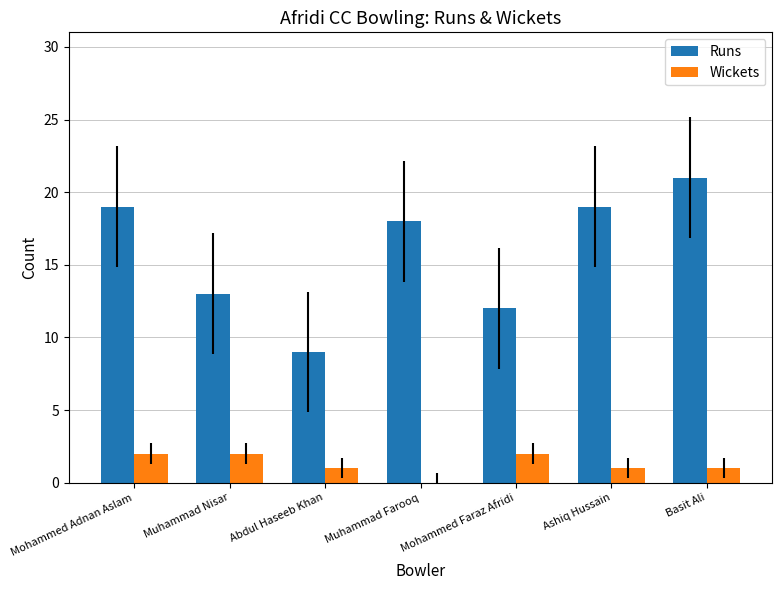

The value of Runs at Basit Ali is 15. True or false?

False